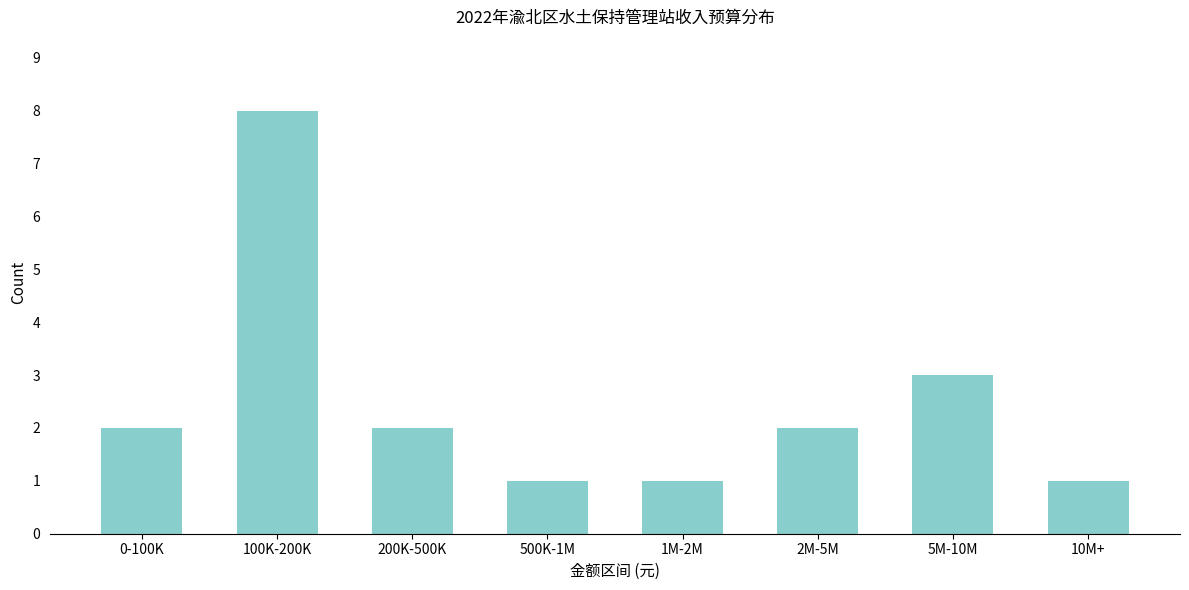

Reading left to right, extract all data points from this chart.

2	8	2	1	1	2	3	1